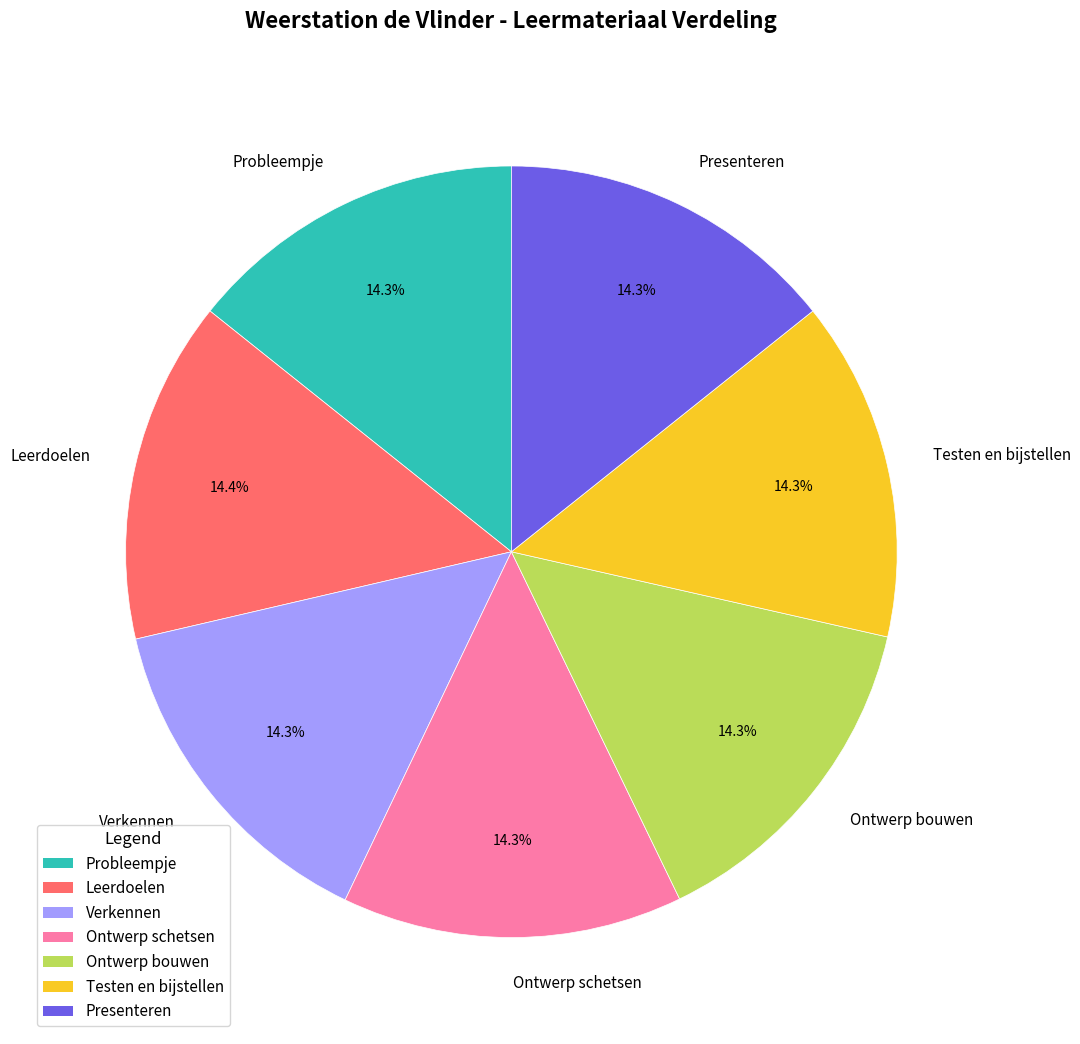

What is the total percentage of Verkennen and Probleempje?

28.5%